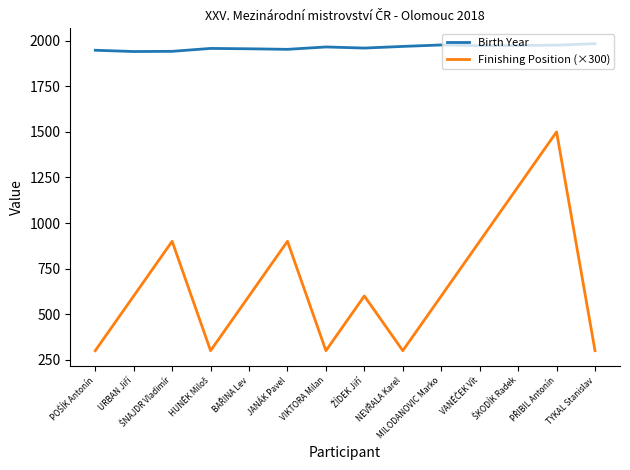

What is the minimum value shown in the chart?

300